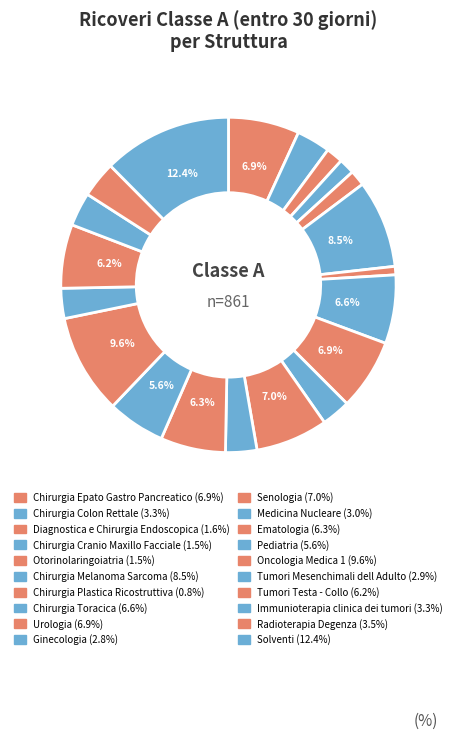

Count the number of slices in the pie.

20